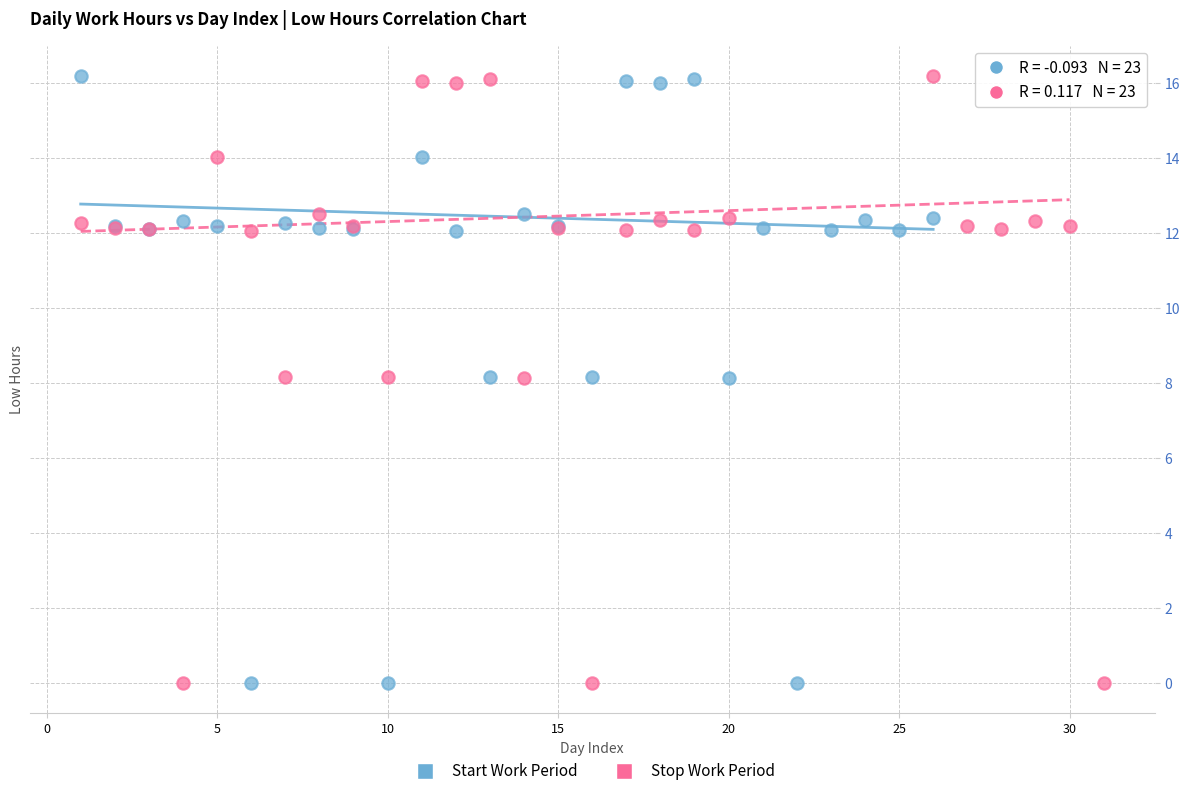

What are all the series names shown in the legend?

Start Work Period, Stop Work Period